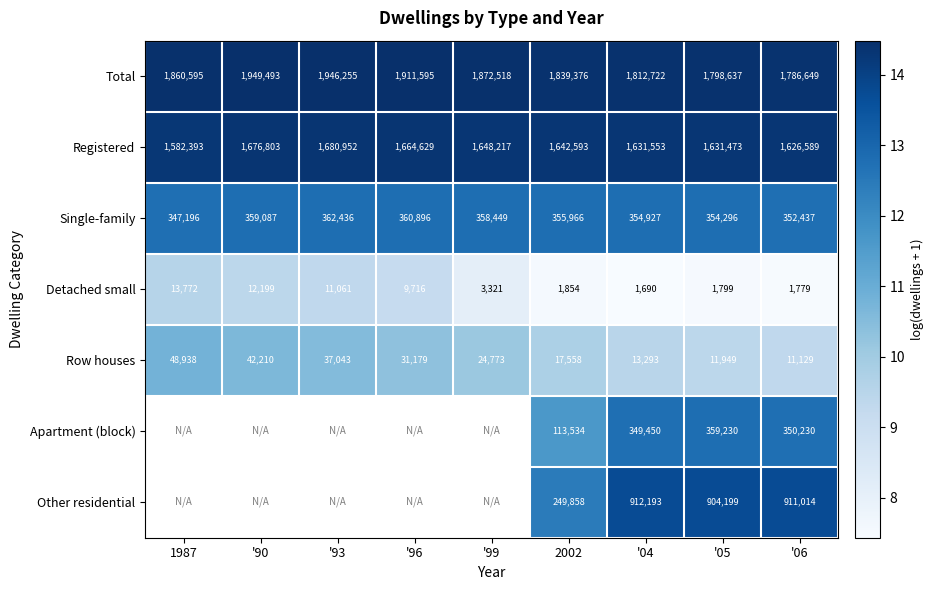

At '06, list the series in order from smallest to largest.

Detached small, Row houses, Apartment (block), Single-family, Other residential, Registered, Total